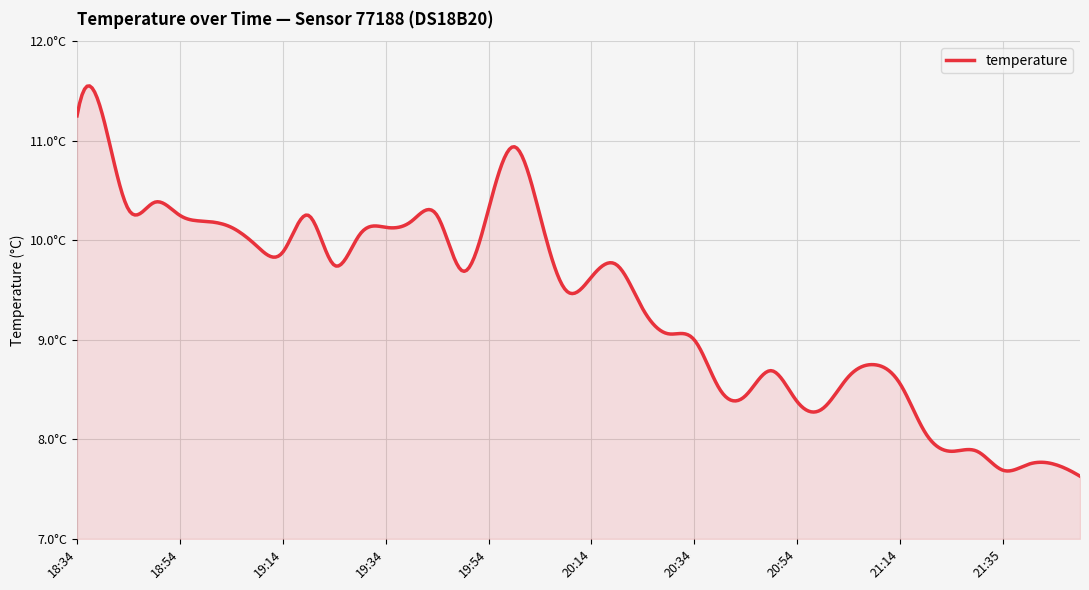

How many interior local peaks (higher than both neighbors) does the data have?

7